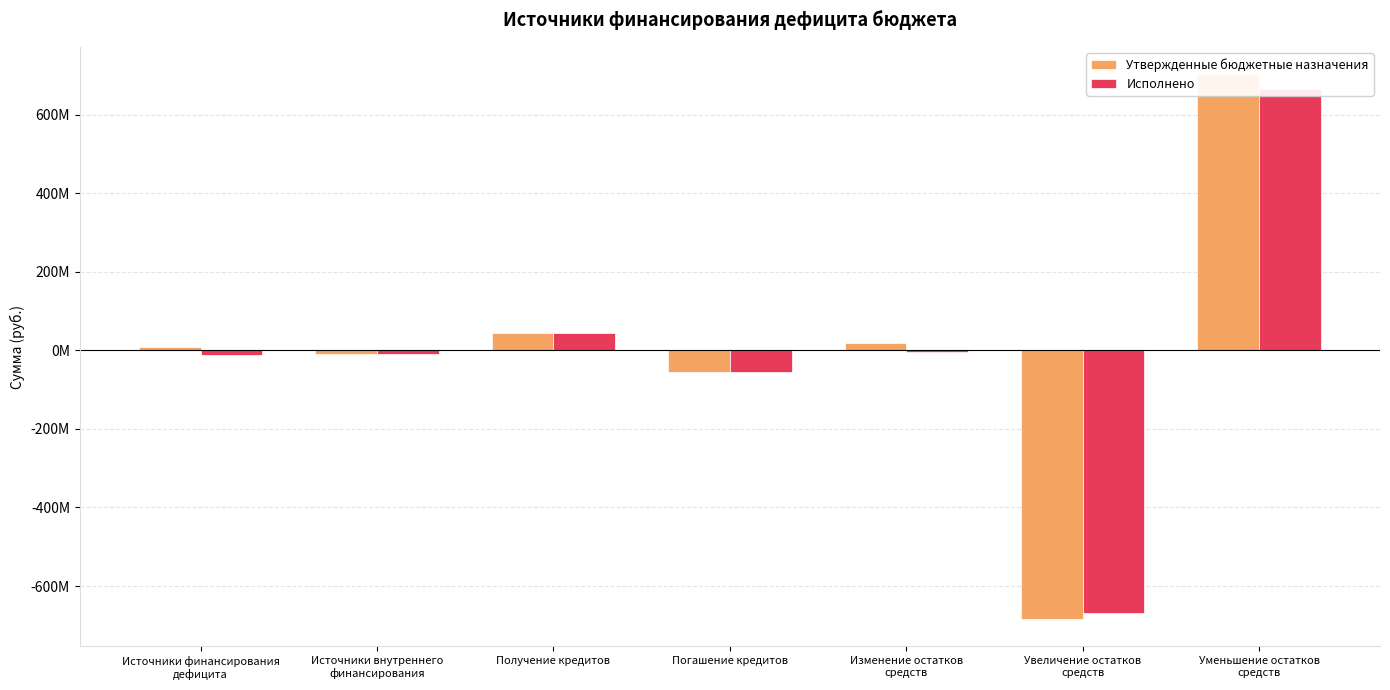

Which category has the highest value in the Утвержденные бюджетные назначения series?

Уменьшение остатков
средств